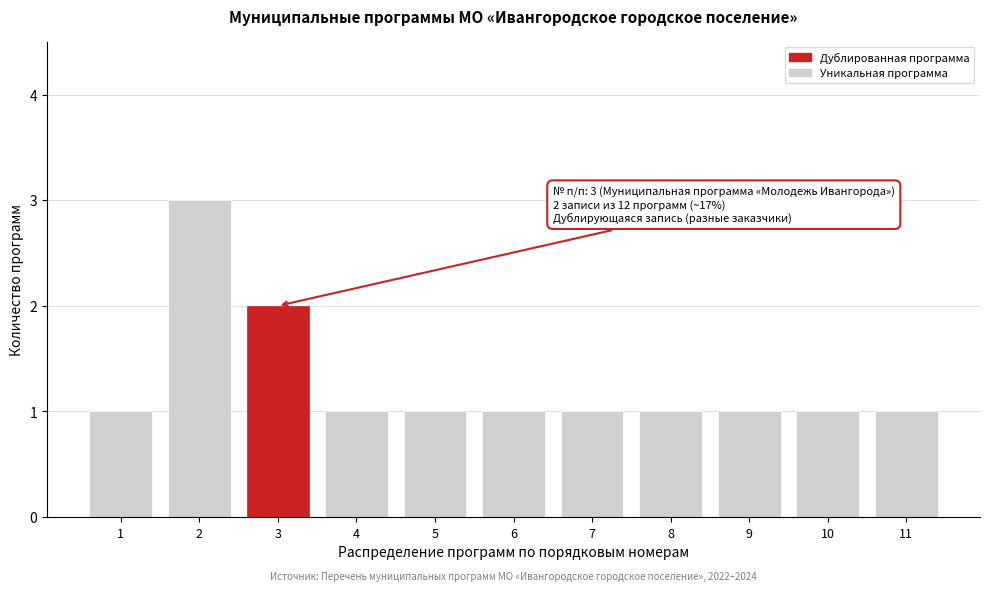

Reading left to right, transcribe all the data shown in this chart.

1	3	2	1	1	1	1	1	1	1	1